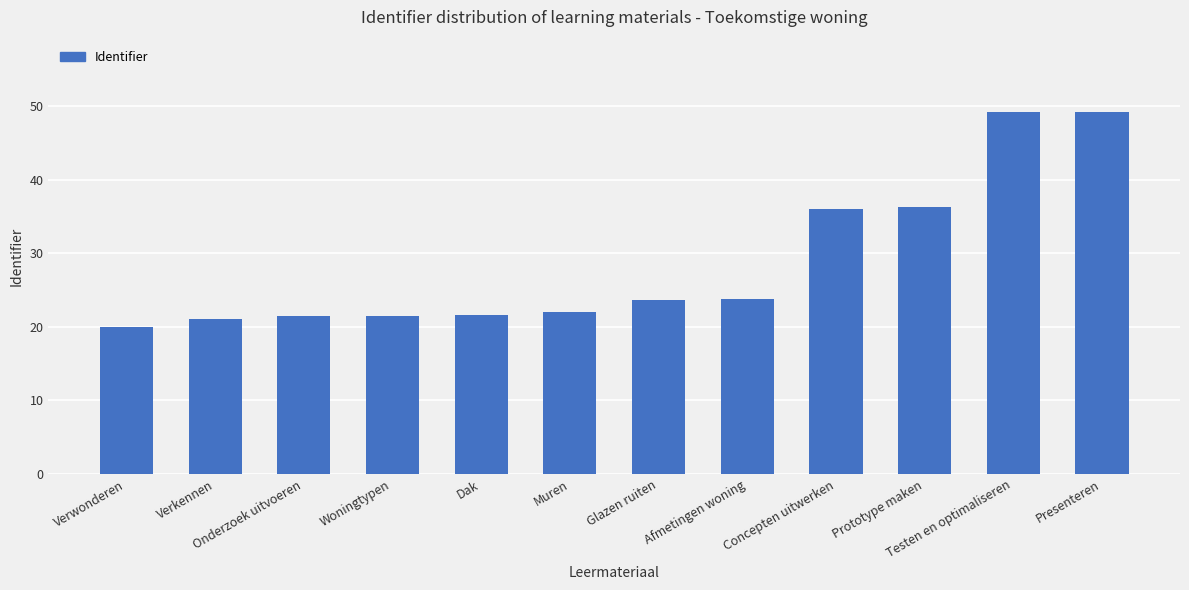

Count the number of data series in this chart.

1